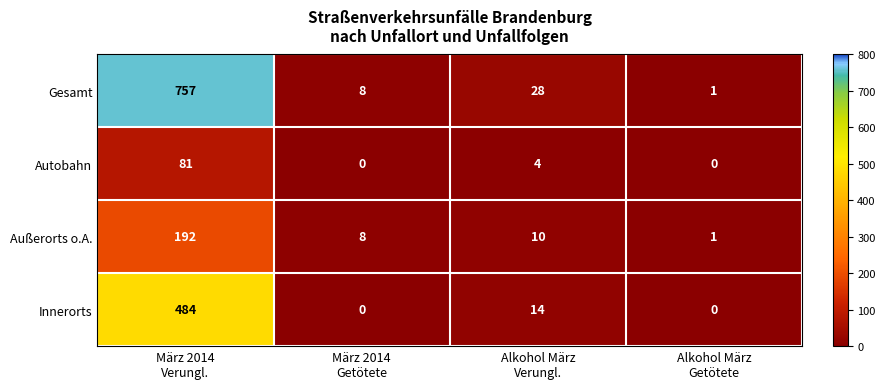

How many categories are shown in the chart?

4